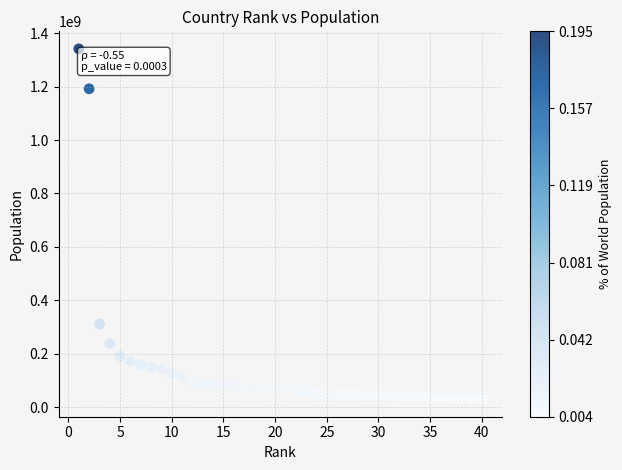

What Y value in the scatter plot is closest to 685380966?

310951000